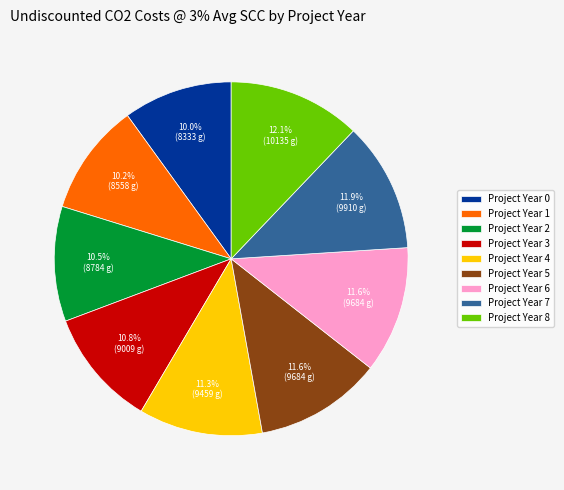

Does Project Year 0 account for over 50% of the chart?

No